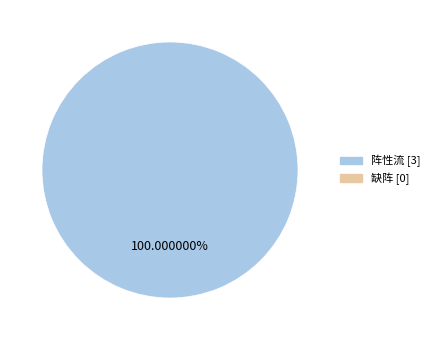

How many segments does this pie chart have?

1